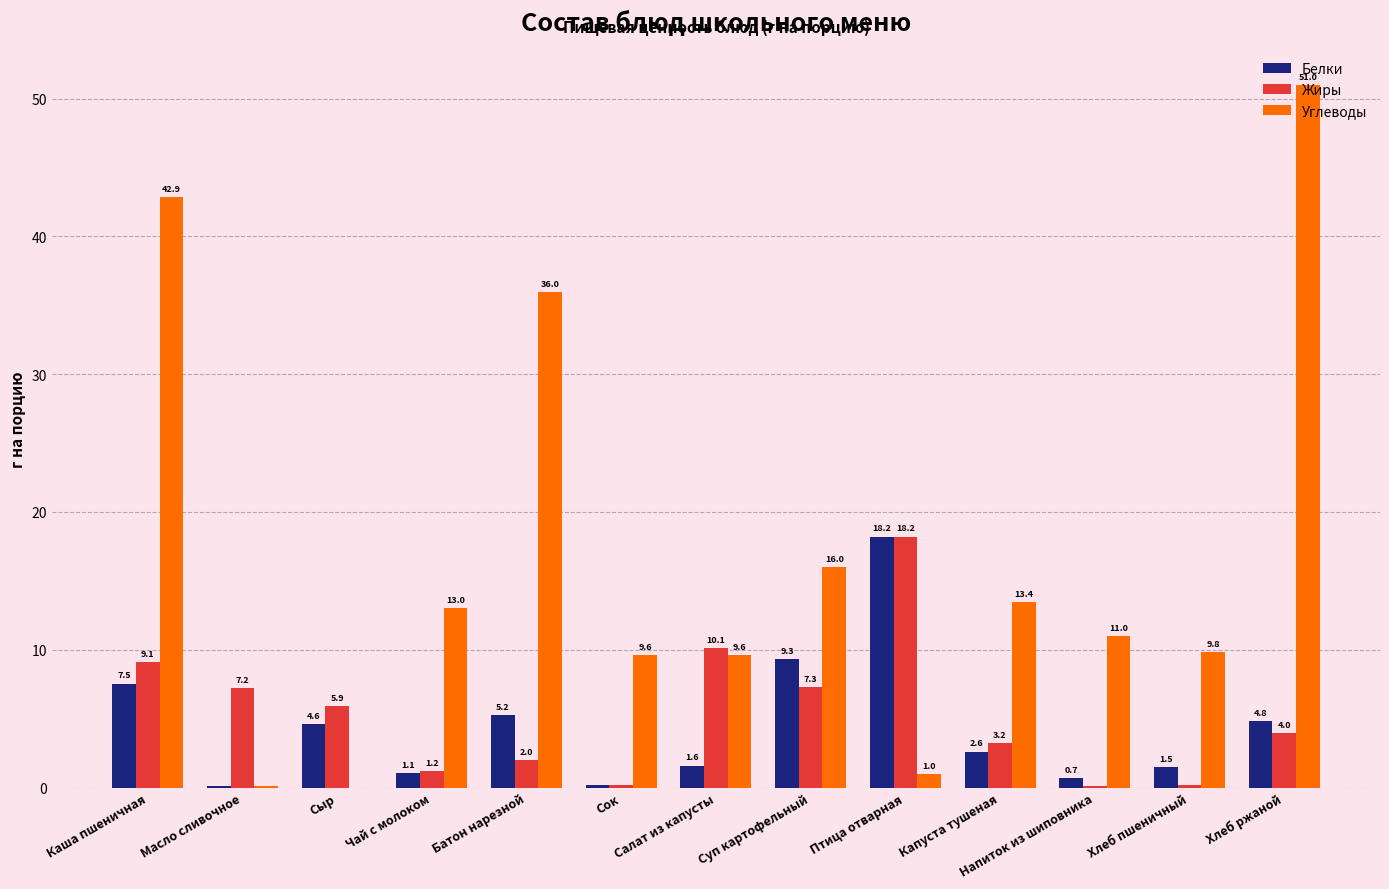

What are all the series names shown in the legend?

Белки, Жиры, Углеводы